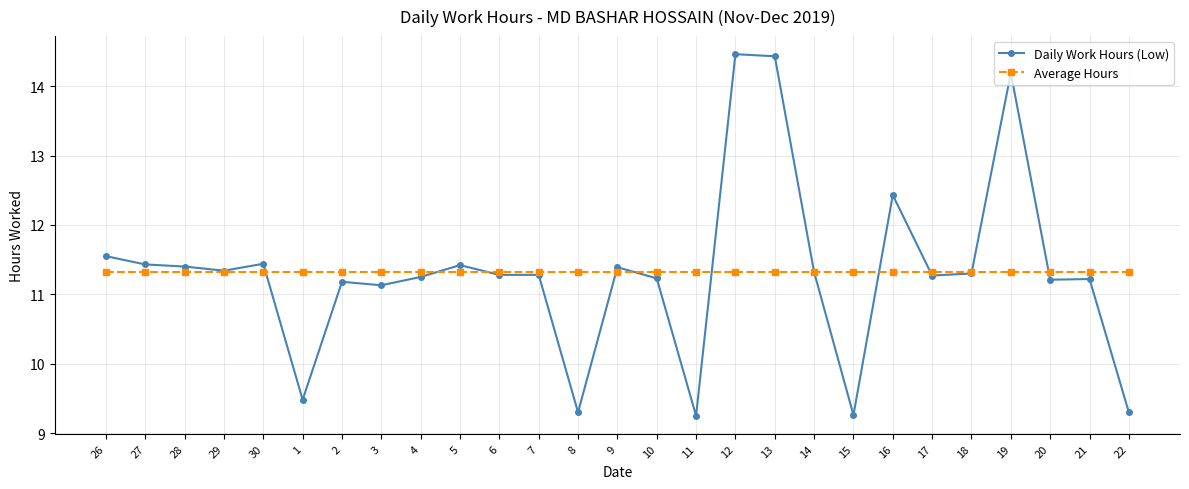

Is the value of Average Hours at 2 greater than the value of Daily Work Hours (Low) at 15?

Yes